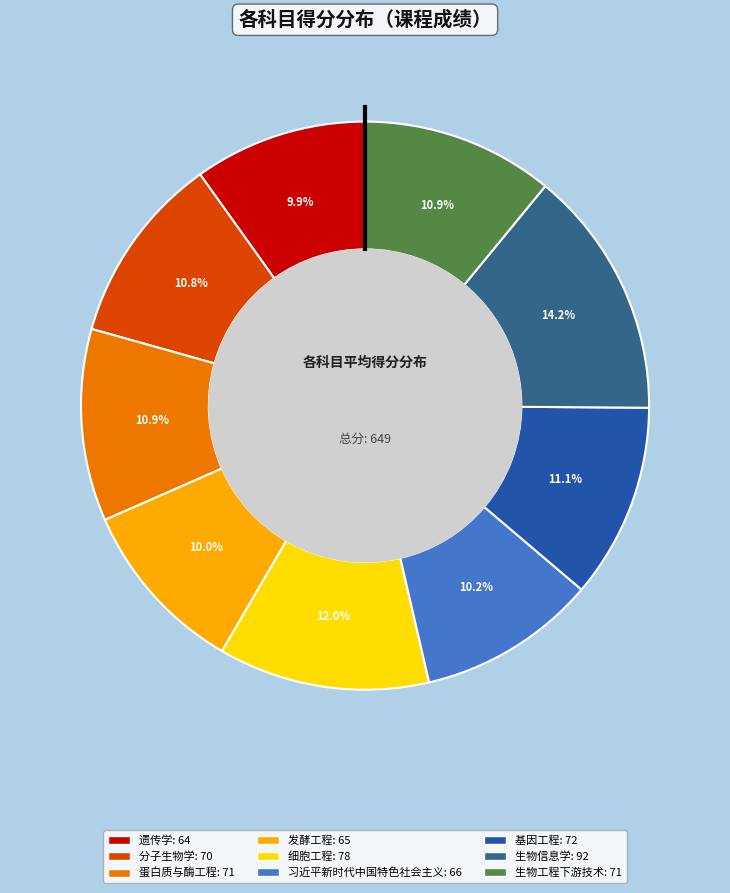

True or false: 细胞工程 accounts for 12% of the total.

True